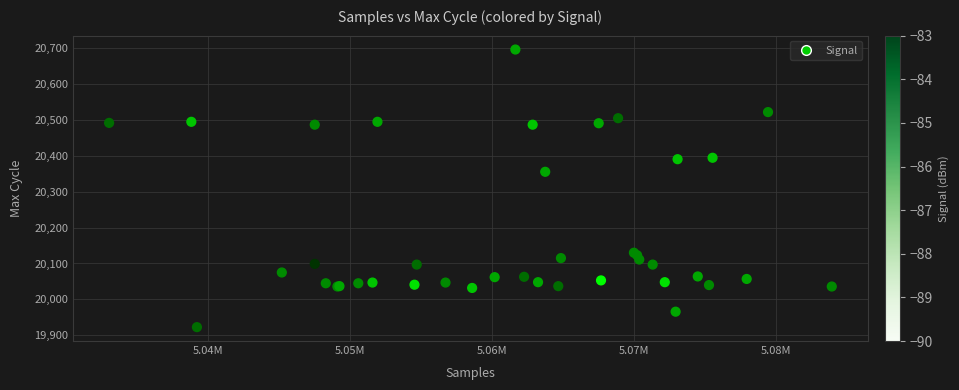

What Y value in the scatter plot is closest to 20309?

20355